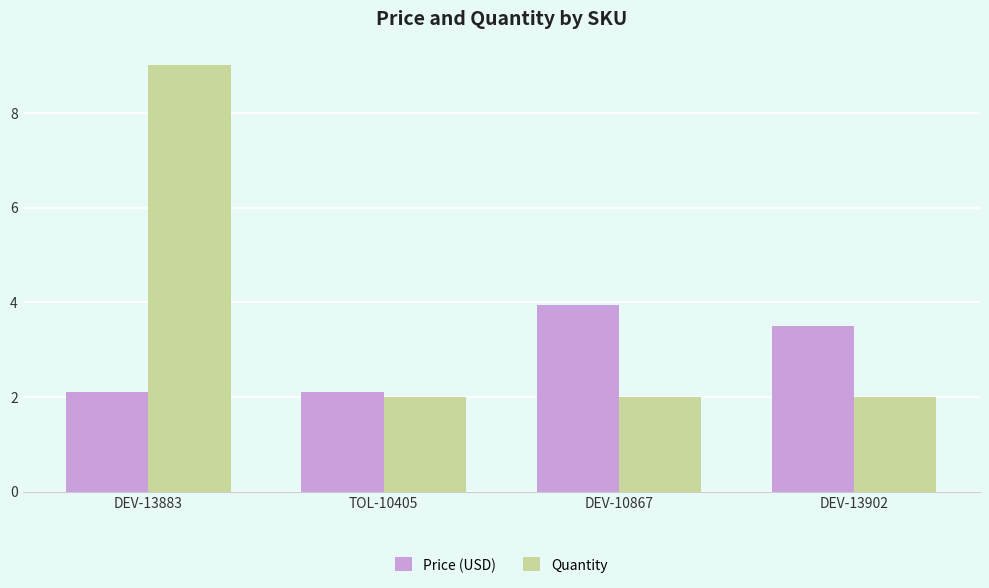

The value of Quantity at DEV-10867 is 0.5. True or false?

False